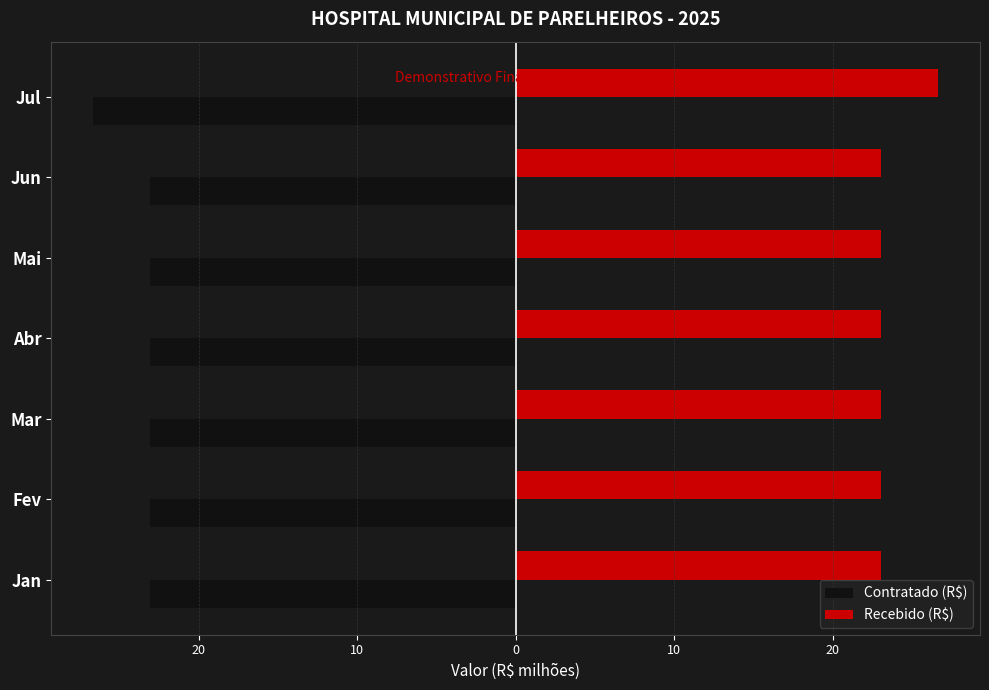

Which series has the largest range (max minus min)?

Contratado (R$)